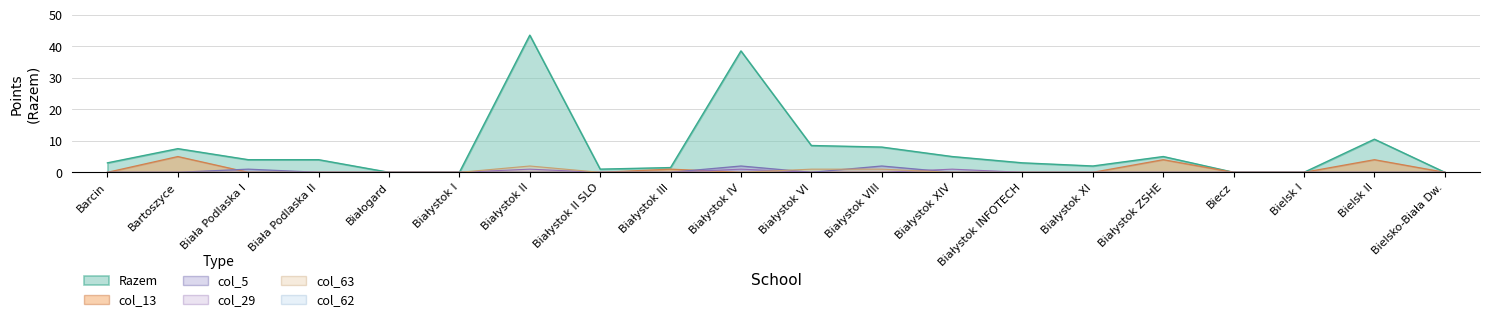

What is the difference between the second highest and second lowest values in the col_63 series?

1.0